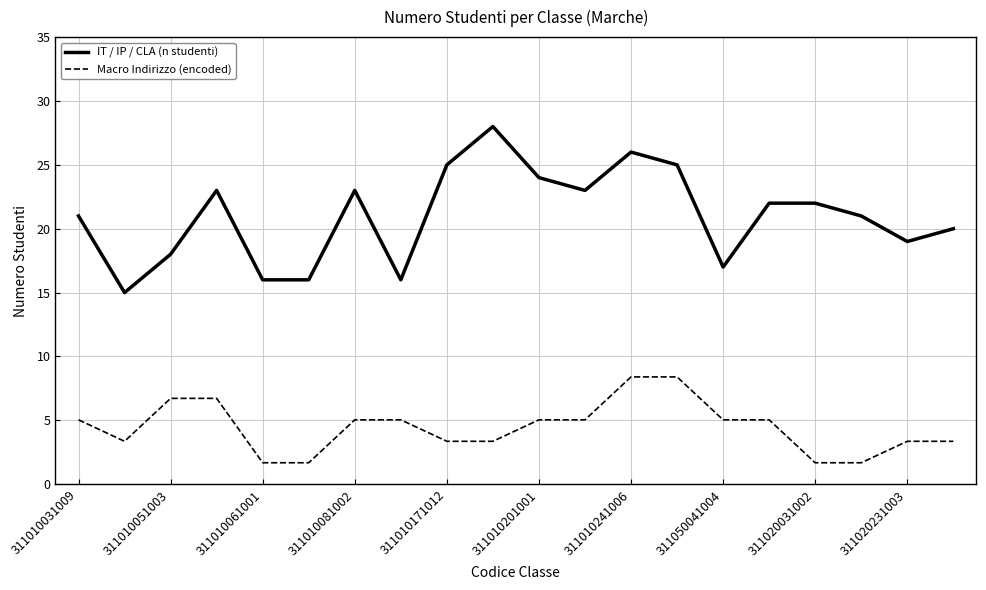

What is the greatest value displayed?

28.0